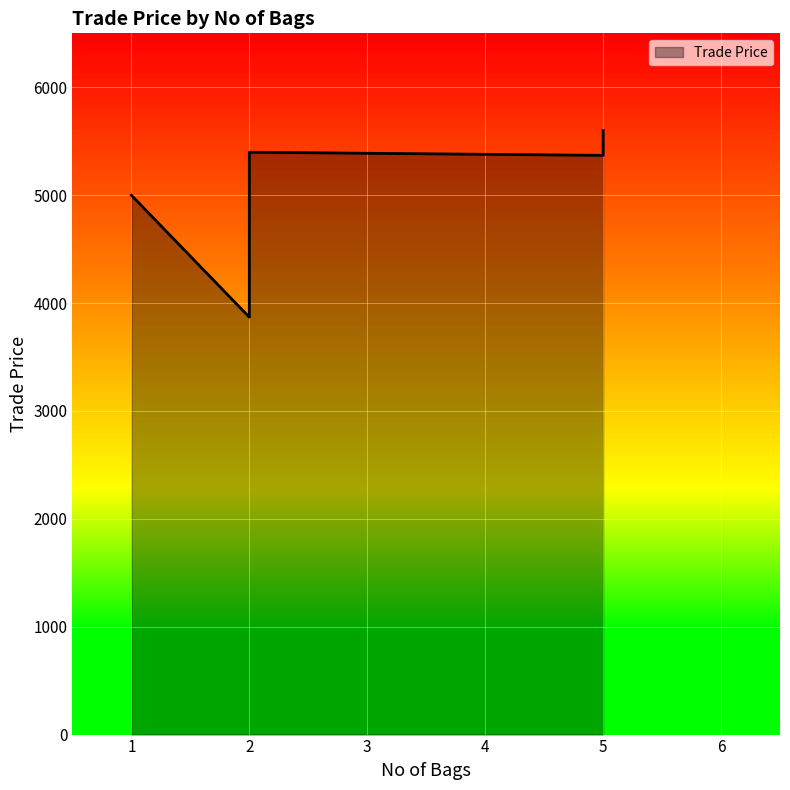

True or false: the data has more than 1 interior local peaks.

False